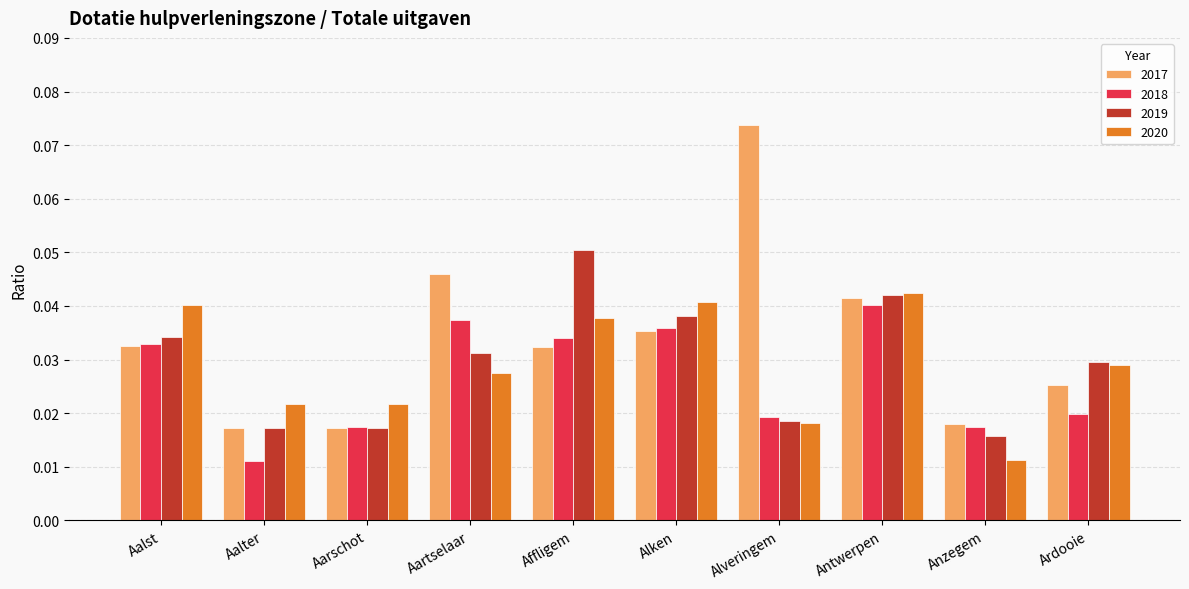

How many 2017 values are between 0 and 1?

10